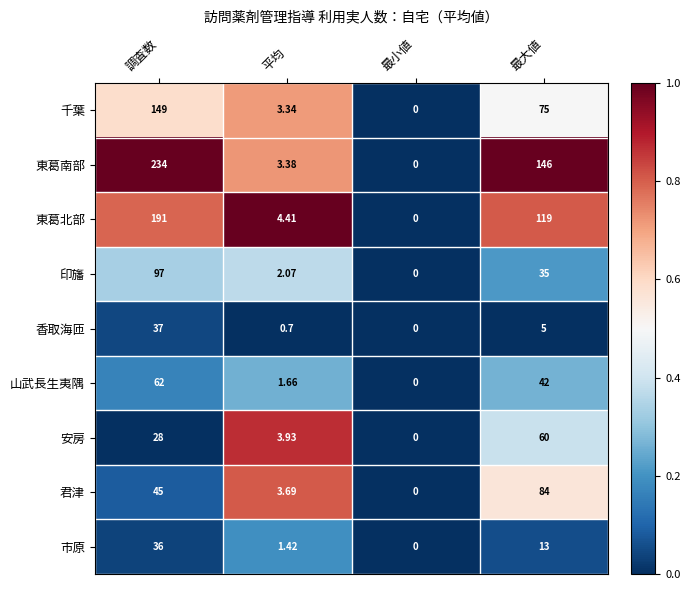

Which category has the highest value across all series?

調査数